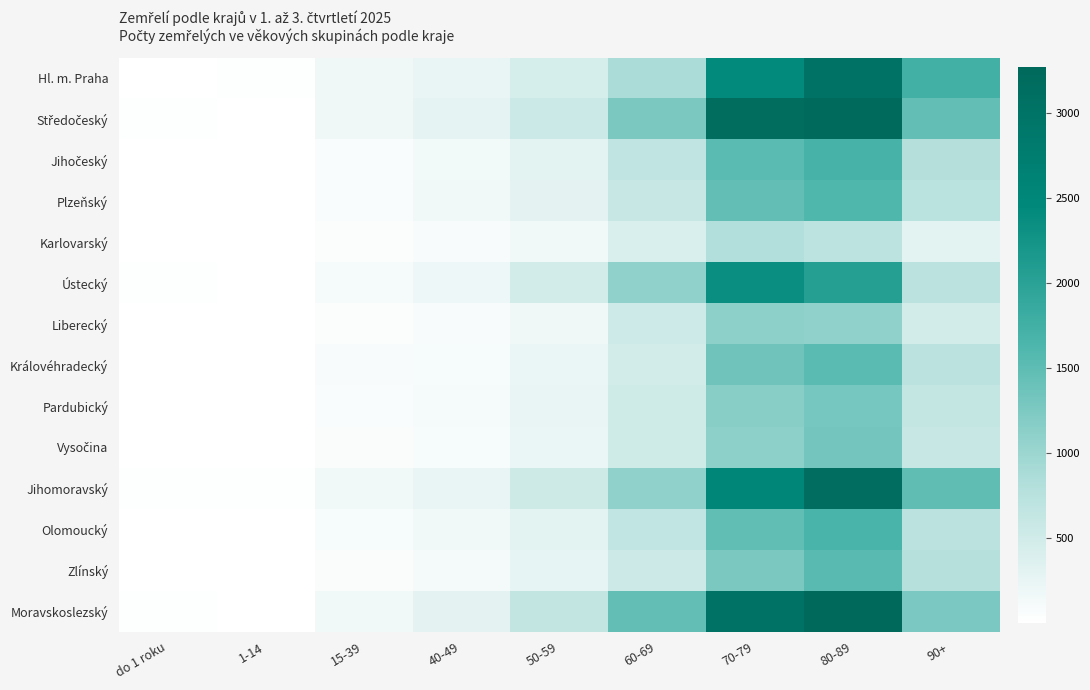

List the series in order of their peak value, highest first.

Moravskoslezský, Středočeský, Jihomoravský, Hl. m. Praha, Ústecký, Jihočeský, Olomoucký, Plzeňský, Zlínský, Královéhradecký, Vysočina, Pardubický, Liberecký, Karlovarský